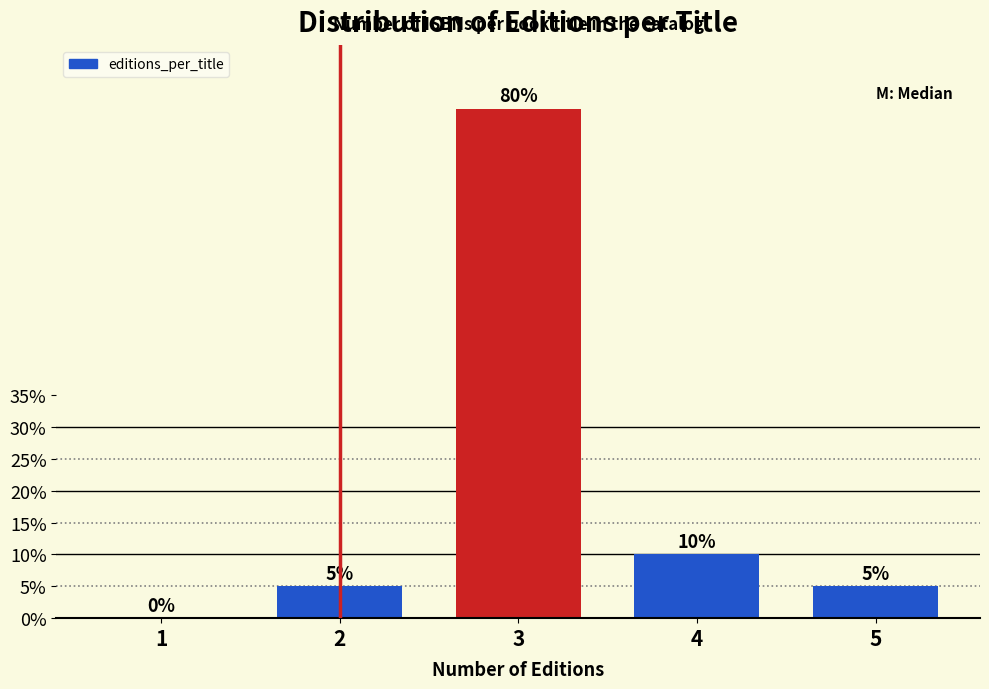

Reading right to left, what are all the values shown in this chart?

5=5	4=10	3=80	2=5	1=0